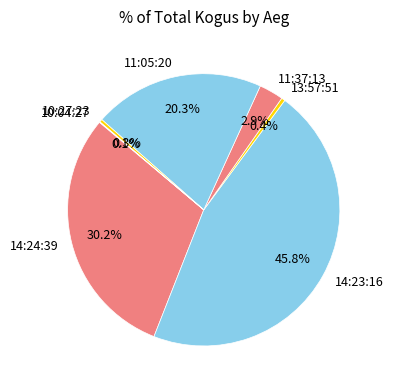

What portion of the pie excludes 10:27:23?

99.7%